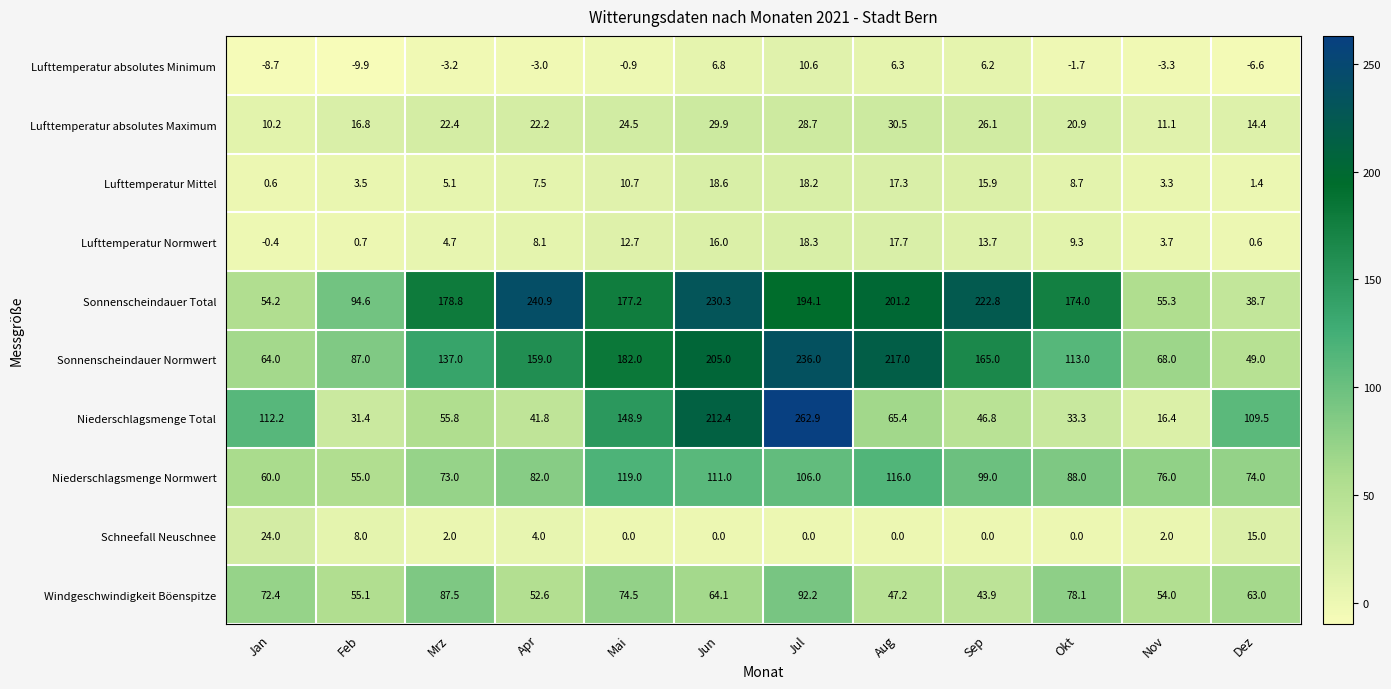

Is the value of Sonnenscheindauer Normwert at Jan greater than the value of Sonnenscheindauer Total at Dez?

Yes